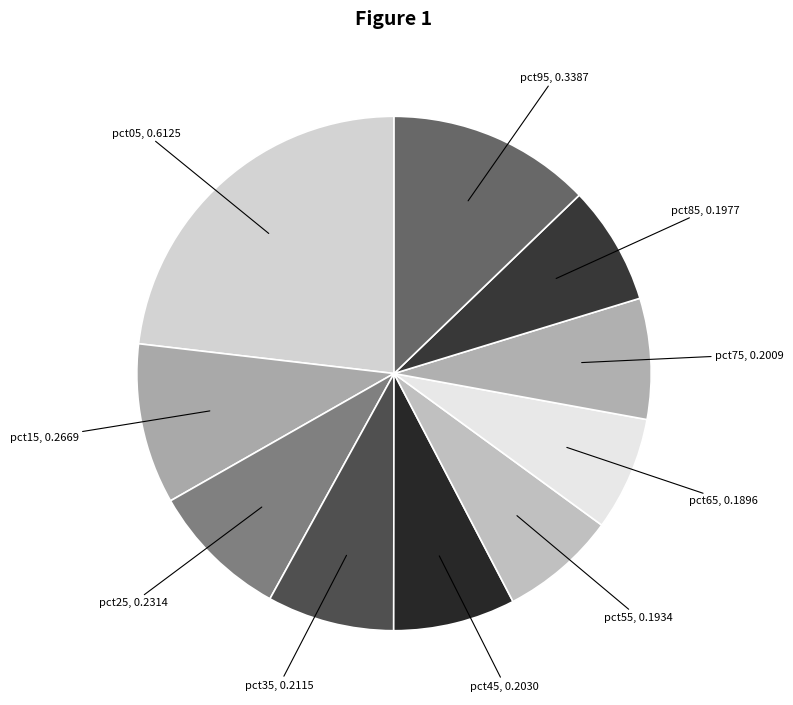

Which slice is the largest?

pct05